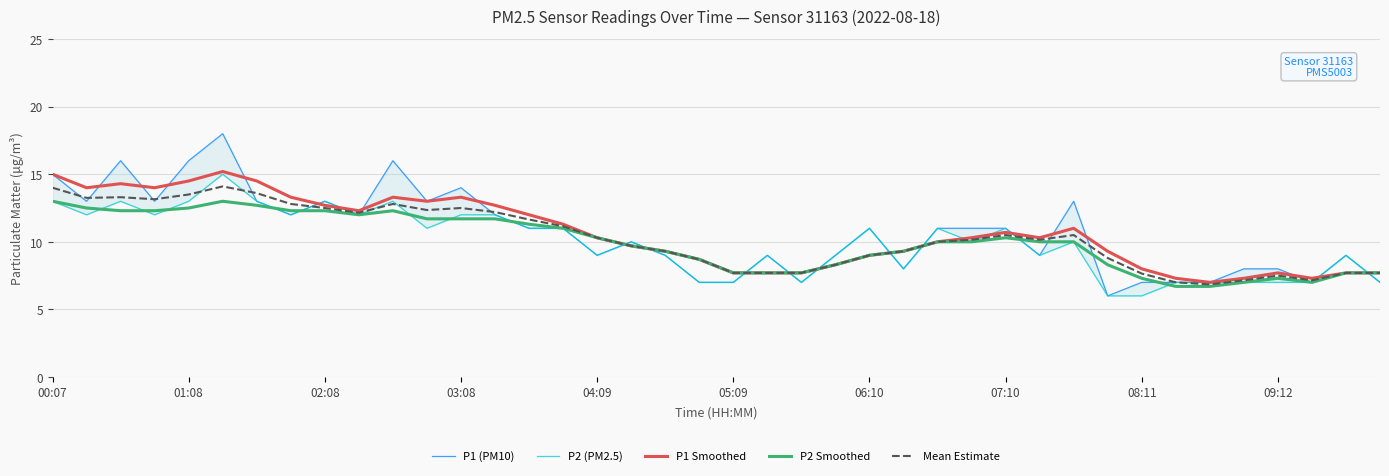

Rank the series at 38 from highest to lowest value.

P1 (PM10), P2 (PM2.5), P1 Smoothed, P2 Smoothed, Mean Estimate